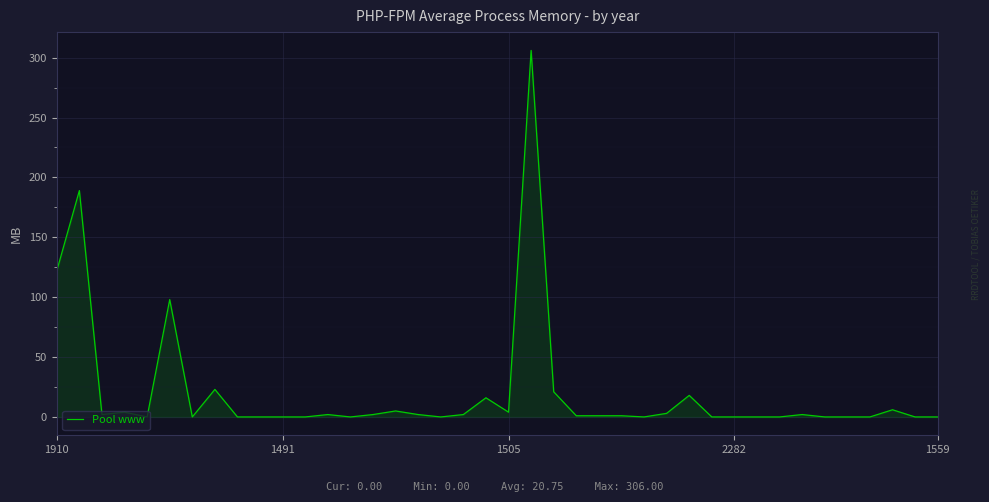

What is the maximum value shown in the chart?

306